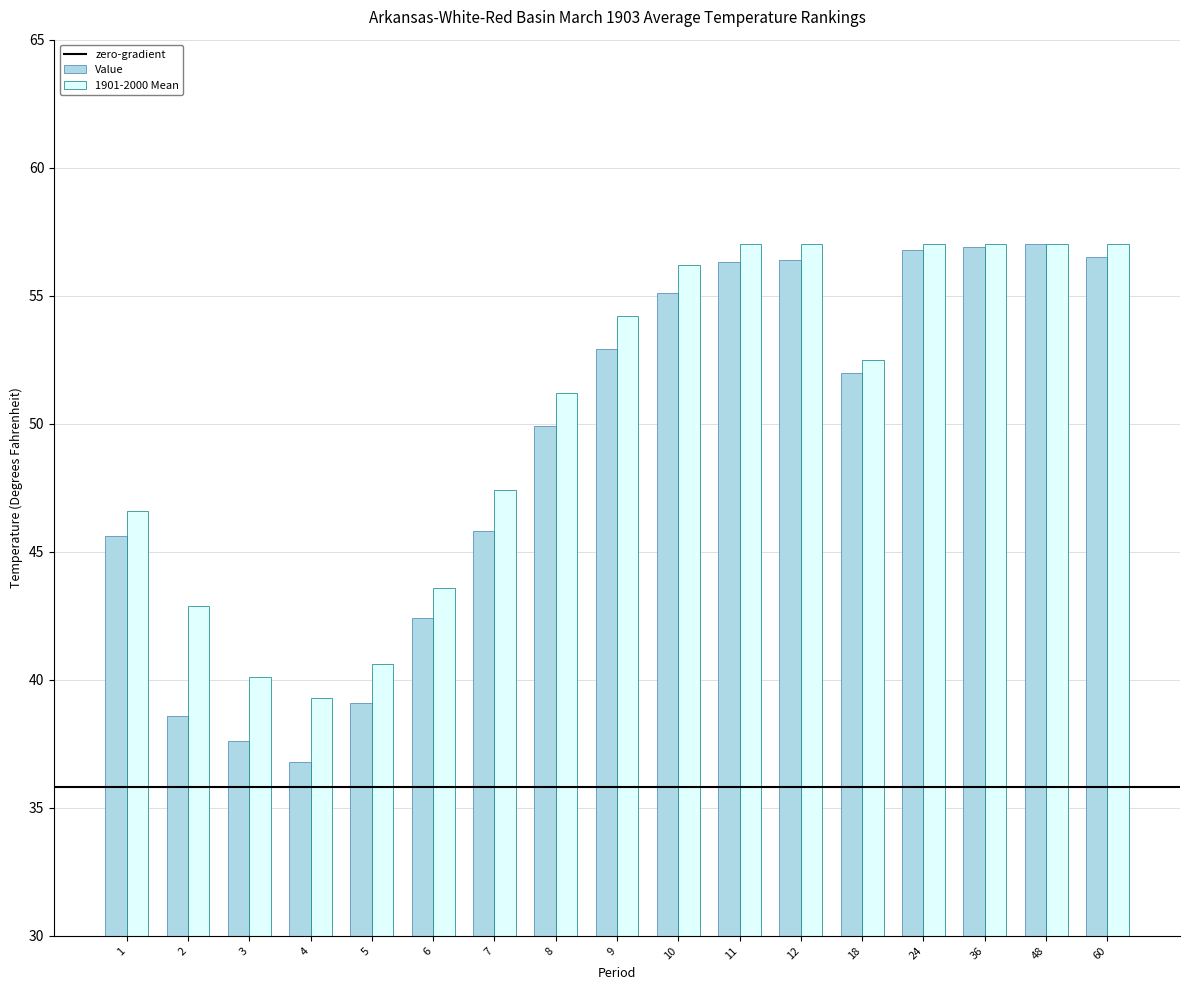

What value does the Value series have at 11?

56.3